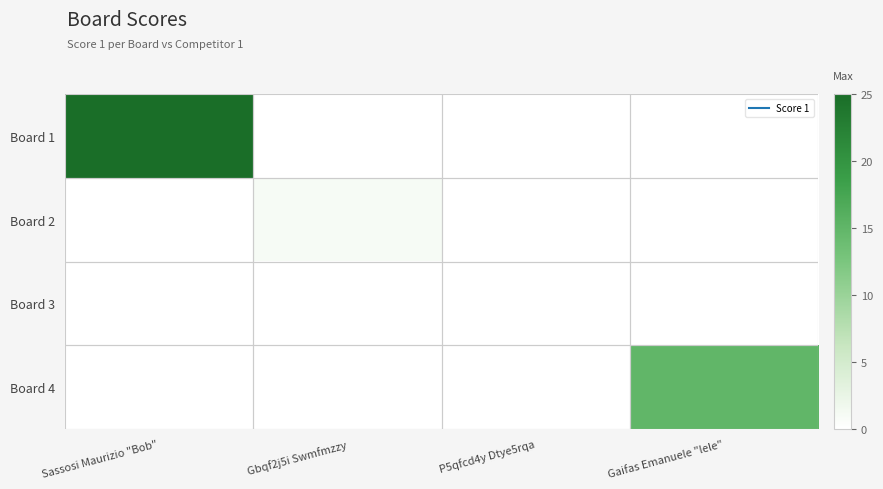

Which series has the widest spread of values?

Board 1